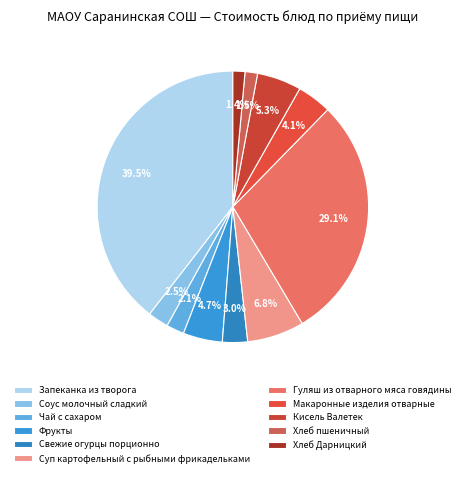

Which slice is the largest?

Запеканка из творога